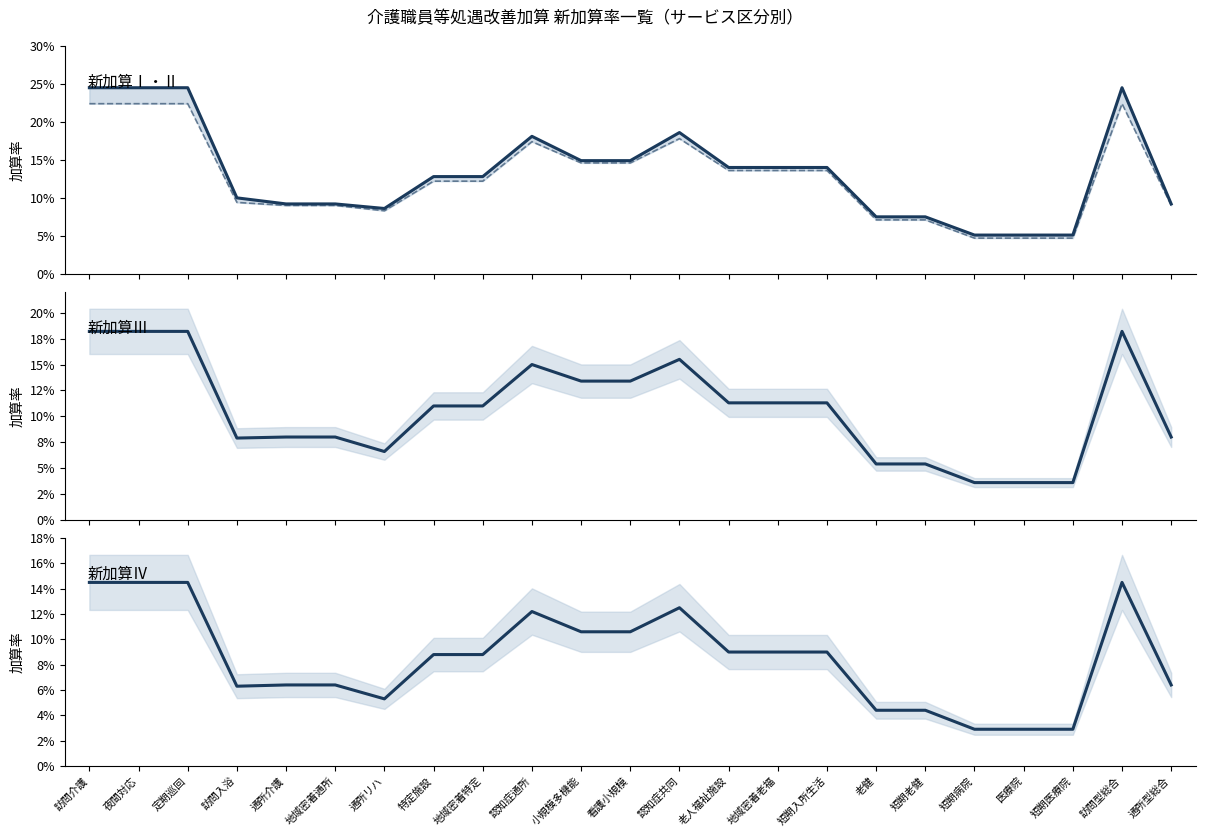

Does the chart have visible grid lines?

No